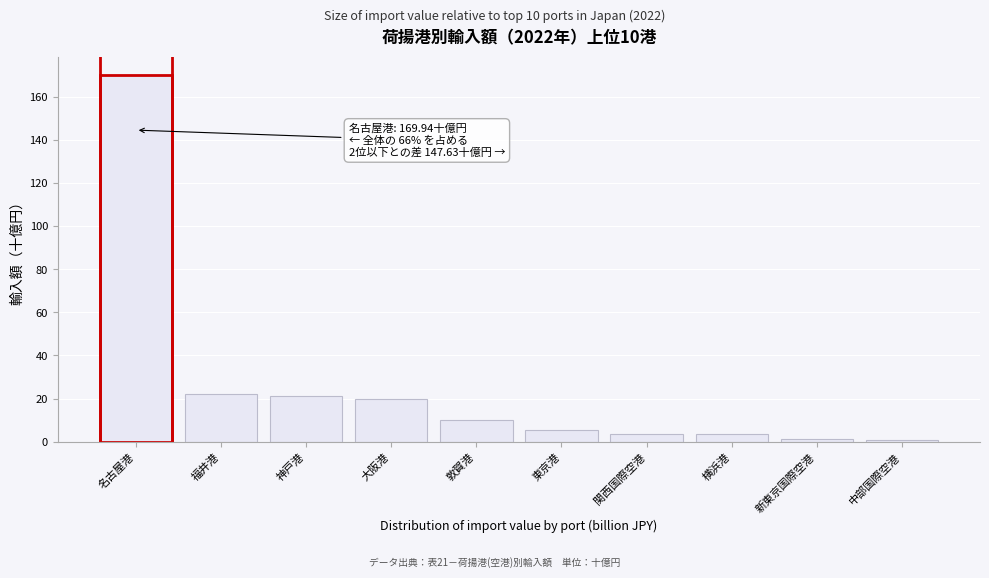

Is it true that the value at 大阪港 is 7.2?

False